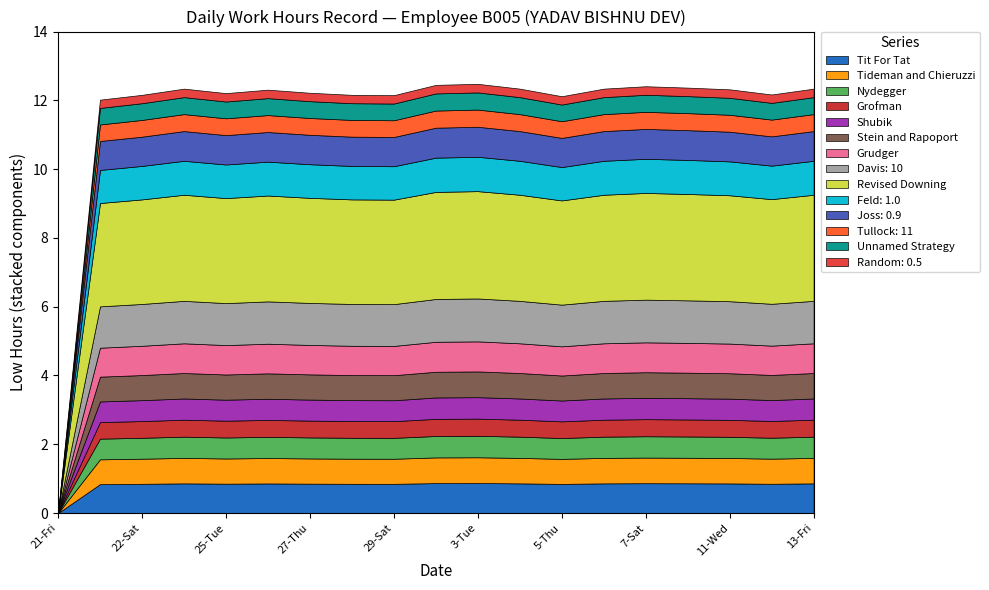

How many lines are shown in the chart?

14